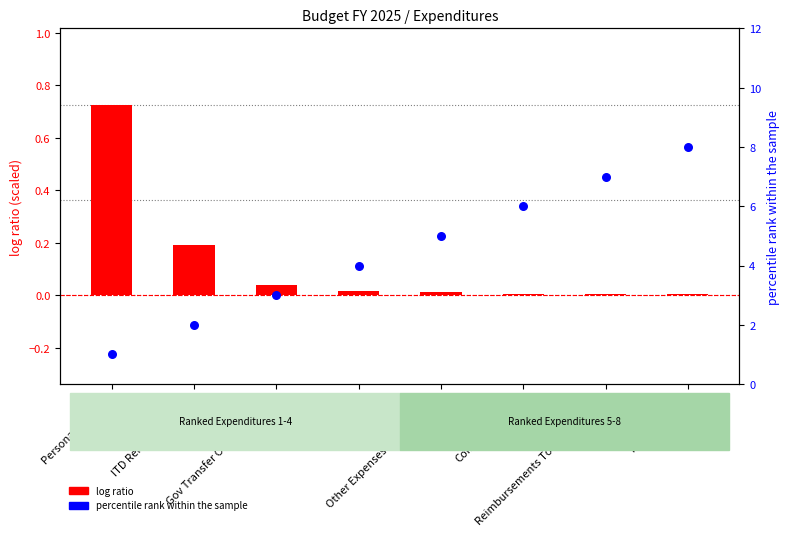

Which series reaches the minimum Y coordinate?

log ratio (M$)